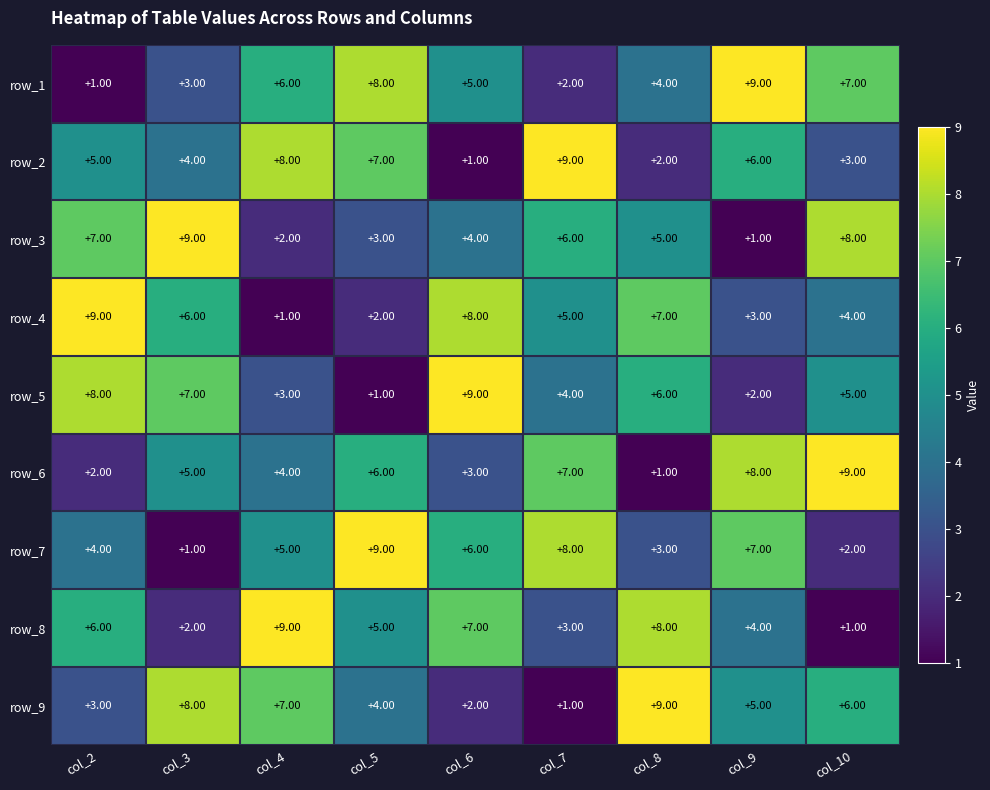

At how many categories does at least one series exceed 5?

9